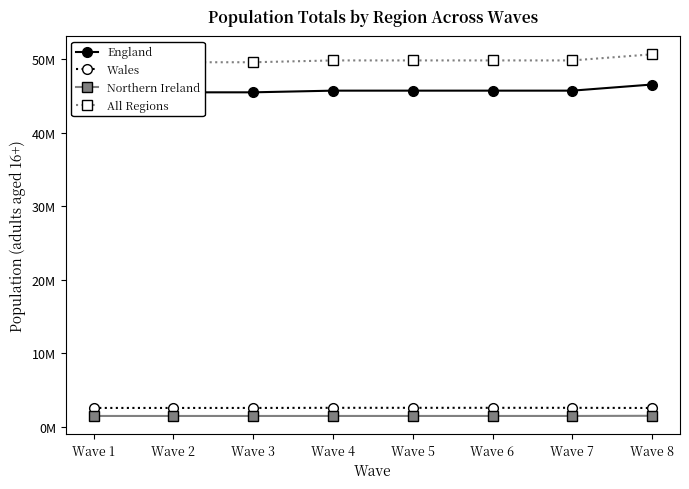

How many lines are shown in the chart?

4